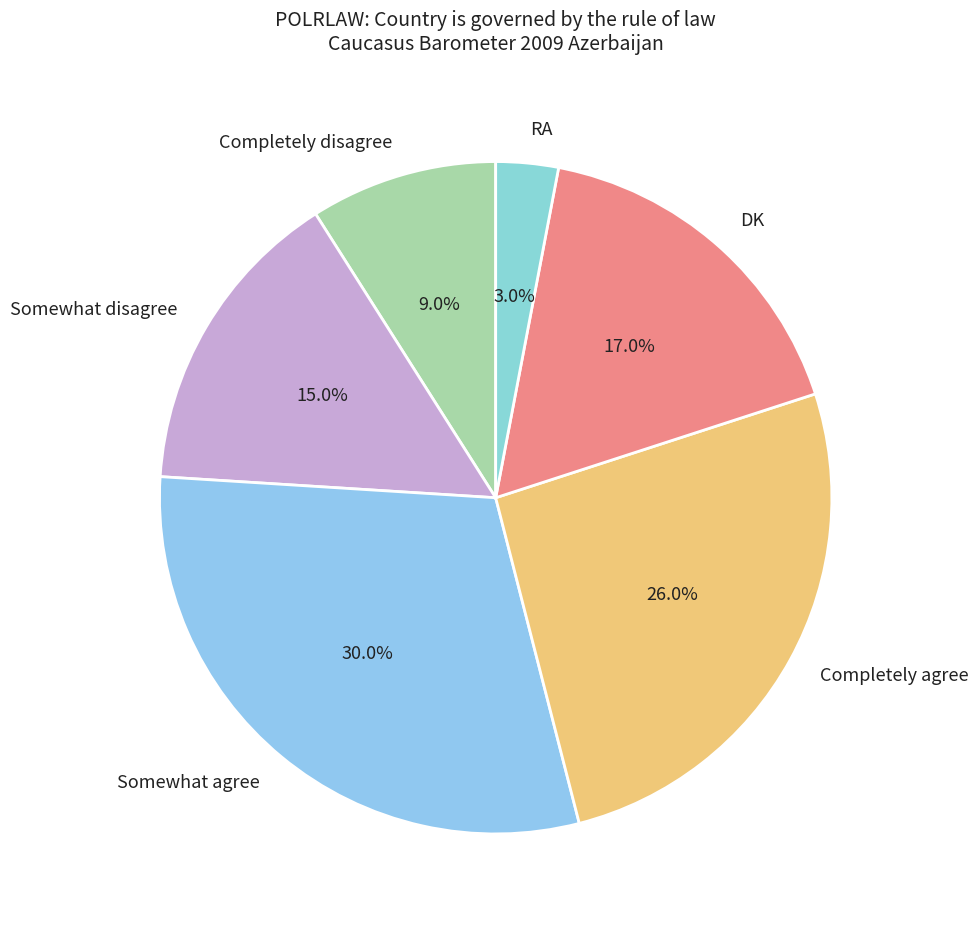

What is the largest slice in the pie chart?

Somewhat agree